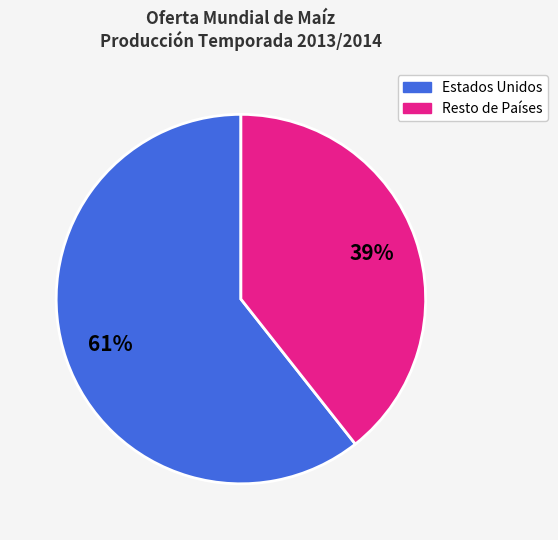

Is there a majority slice in this chart?

Yes